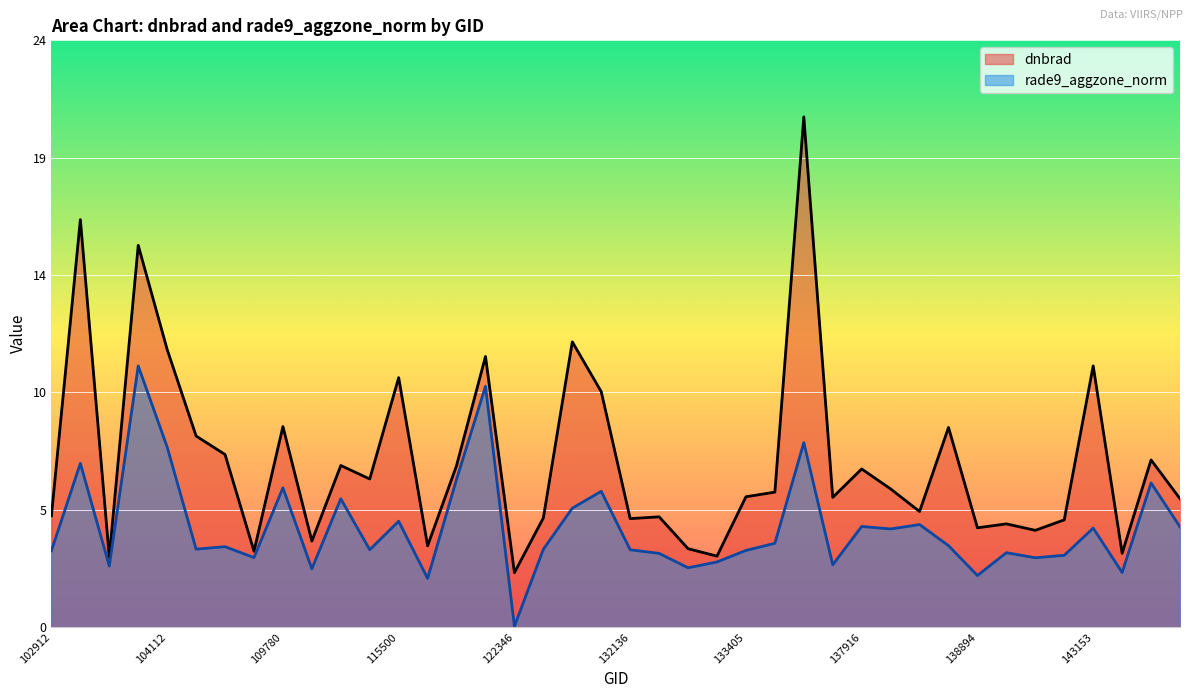

Between 133040 and 143153, which series saw the biggest shift?

dnbrad